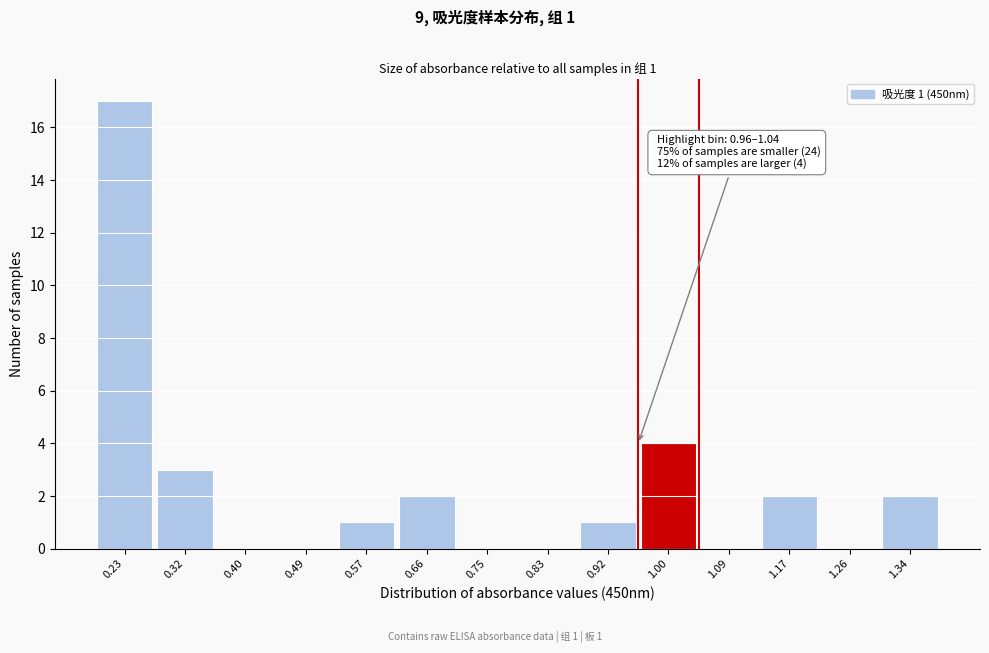

Which range on the x-axis has the tallest bar?

0.19 to 0.27